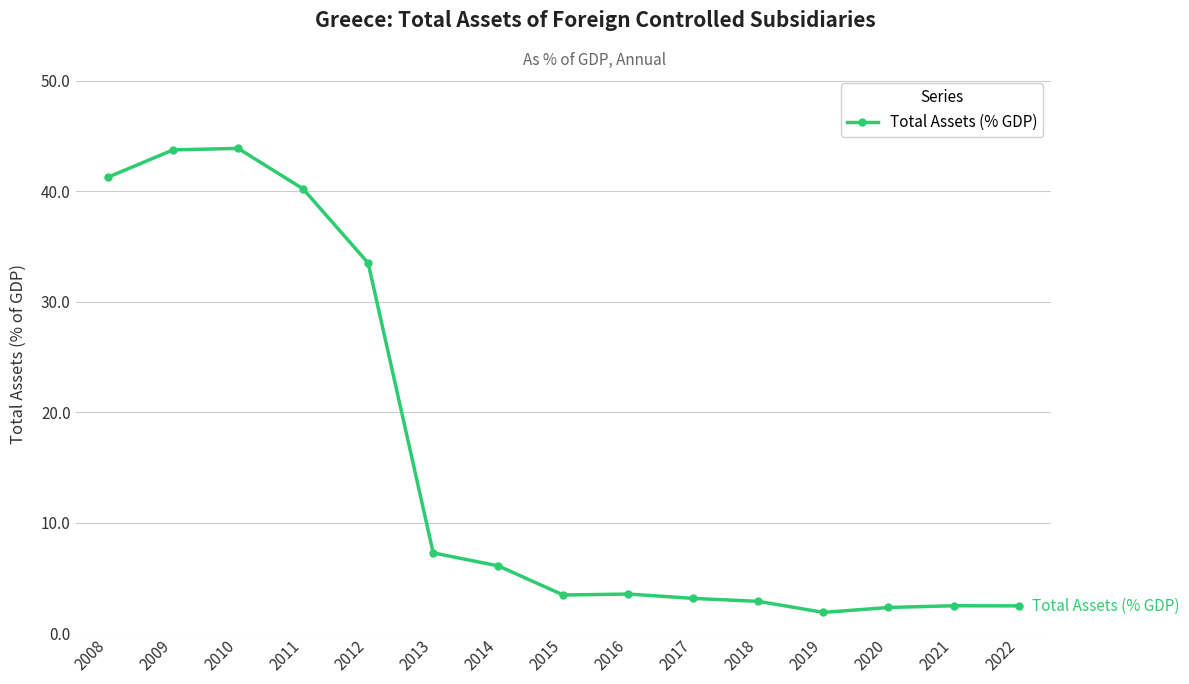

The chart shows a value of 40.2 at 2011. True or false?

True